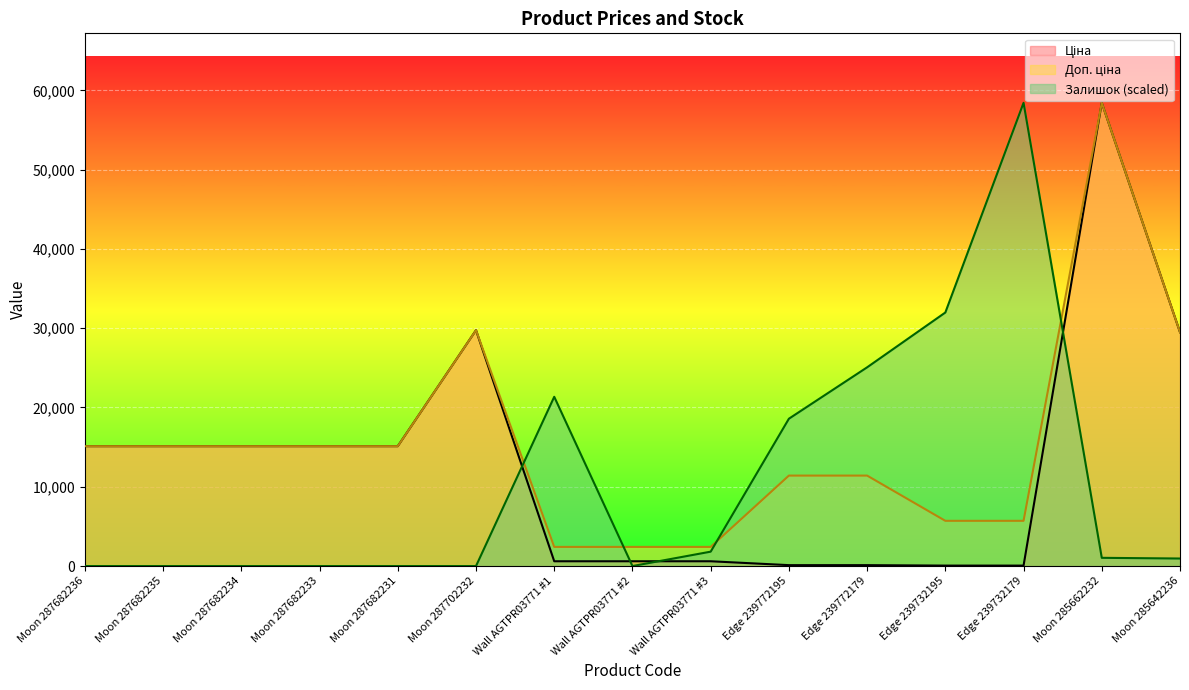

What are all the series names shown in the legend?

Ціна, Доп. ціна, Залишок